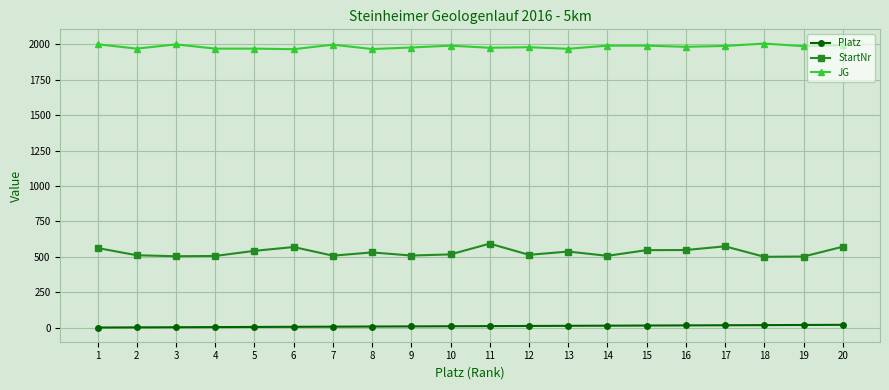

True or false: StartNr and Platz cross at least once.

False